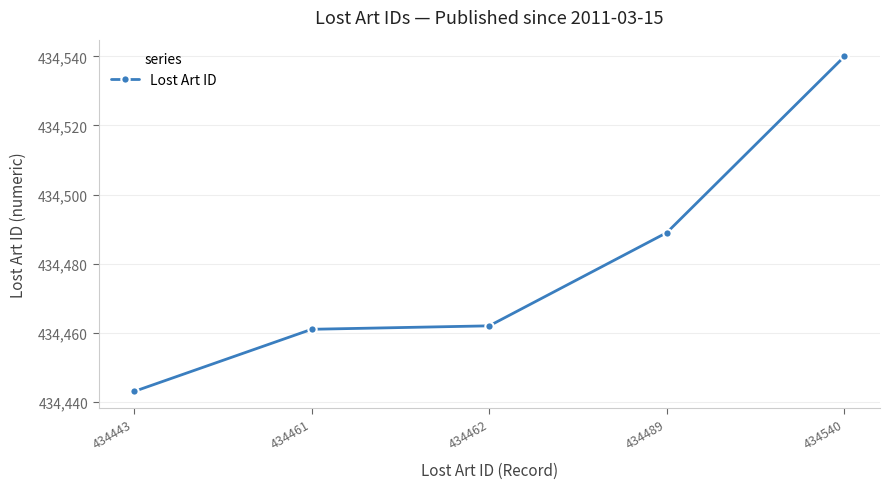

What is the change in value from 434443 to 434540?

+97